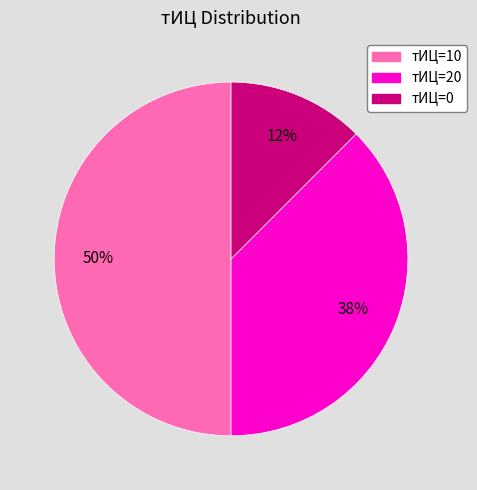

To the nearest percent, what is the average slice percentage?

33%